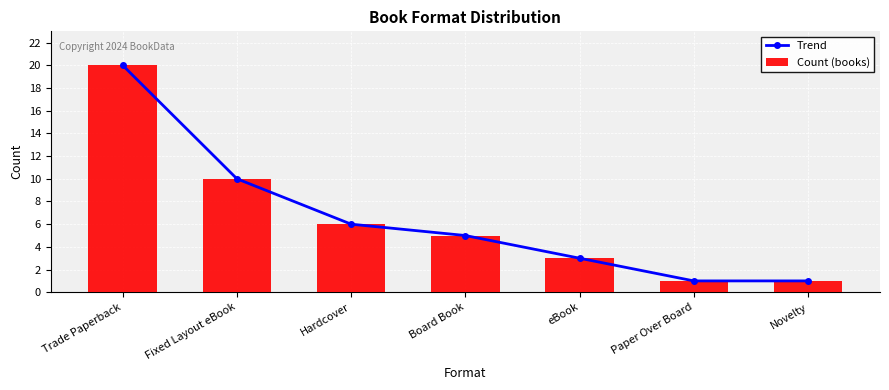

At how many categories does at least one series exceed 5?

3